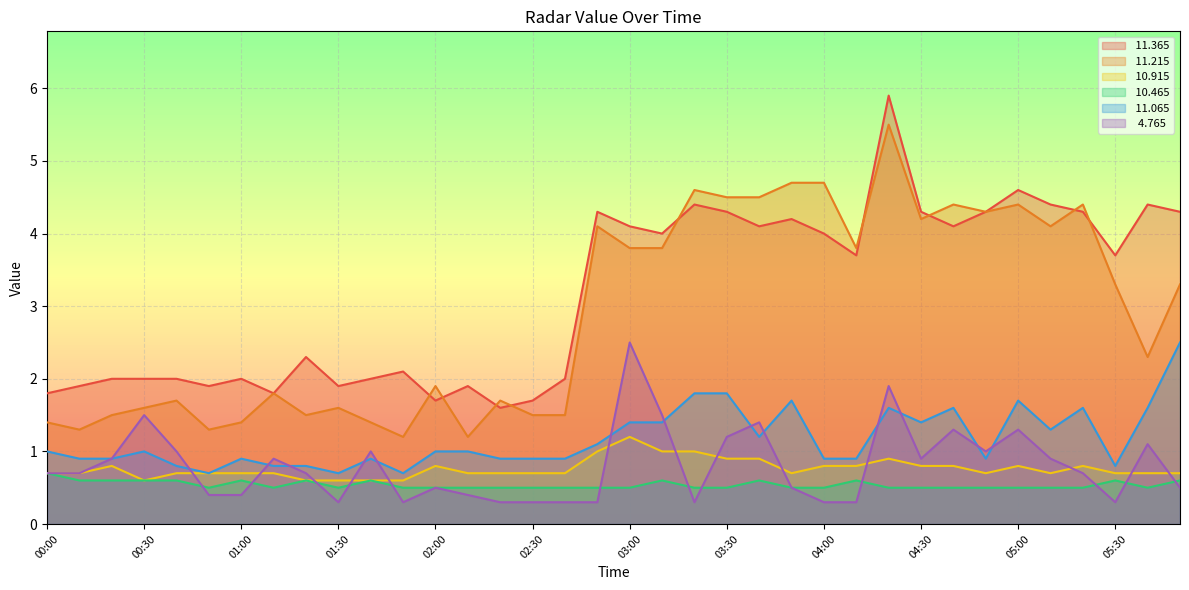

True or false:  11.365 and  10.465 cross at least once.

False